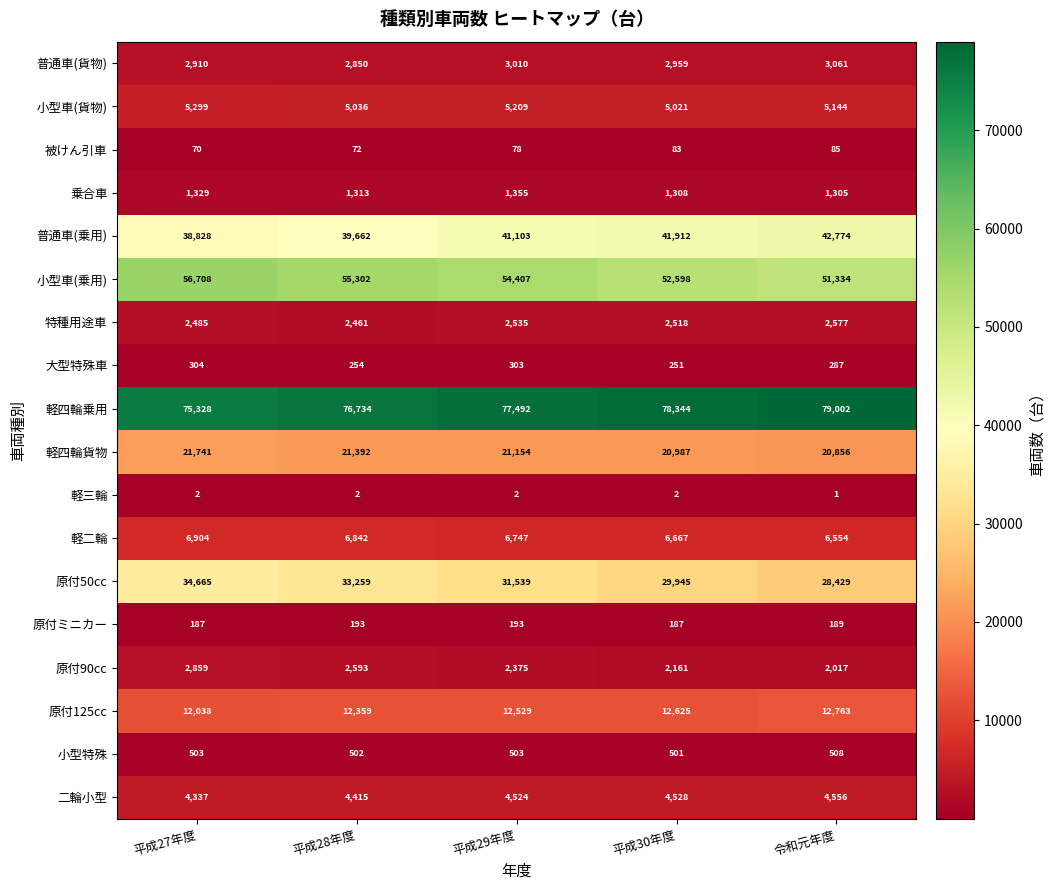

The 原付125cc series shows 20793 at 平成29年度. True or false?

False